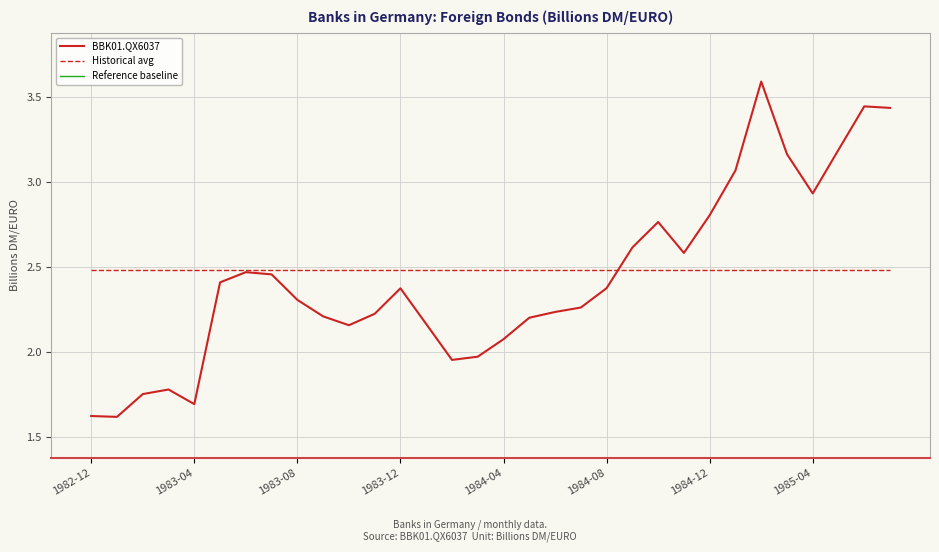

Is it true that BBK01.QX6037 equals 1.6 at 1982-12?

True